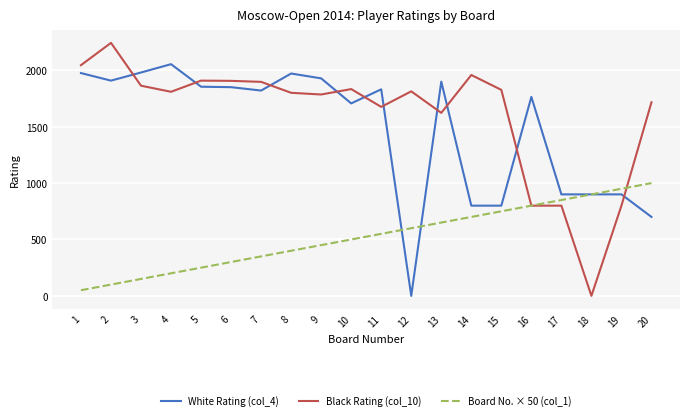

Between 6 and 10, which series saw the biggest shift?

Board No. × 50 (col_1)